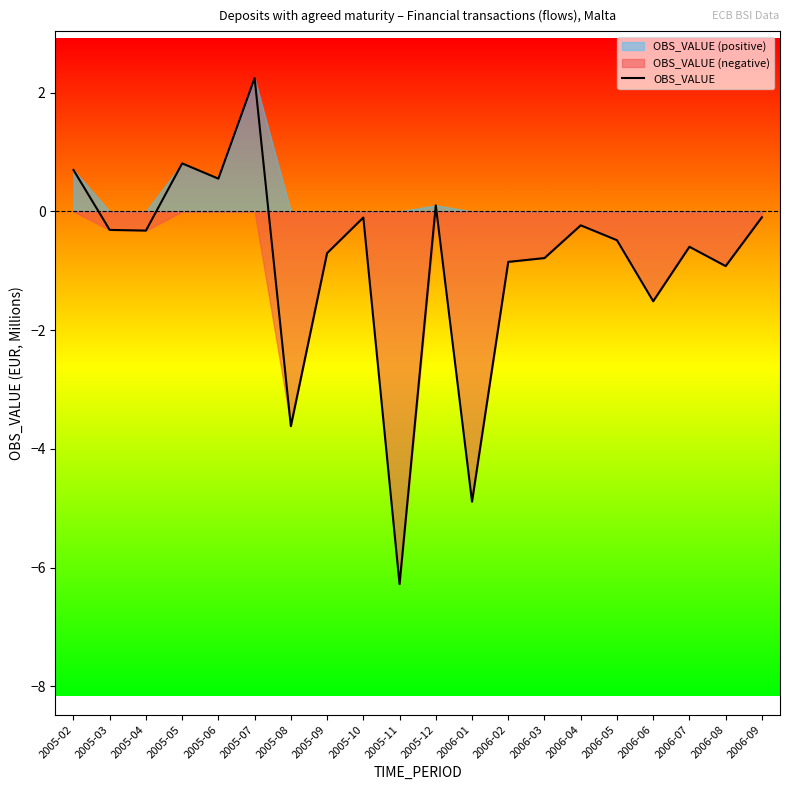

List the labels in order of value, smallest first.

2005-11, 2006-01, 2005-08, 2006-06, 2006-08, 2006-02, 2006-03, 2005-09, 2006-07, 2006-05, 2005-04, 2005-03, 2006-04, 2005-10, 2006-09, 2005-12, 2005-06, 2005-02, 2005-05, 2005-07